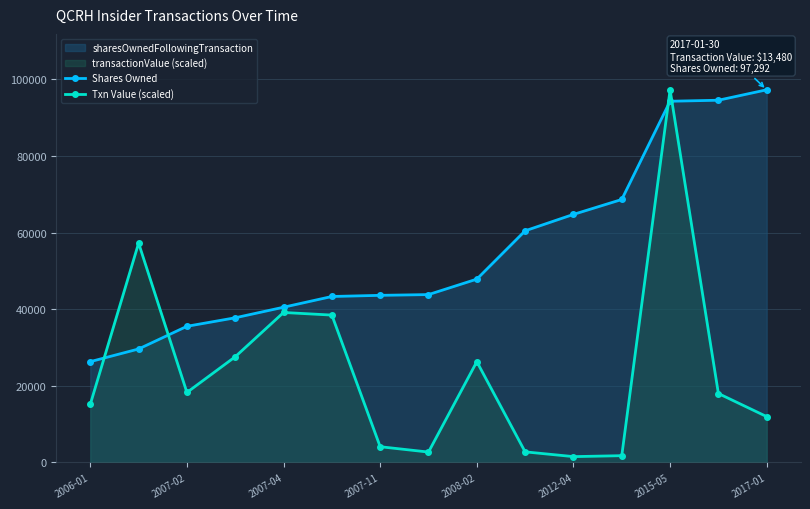

Which series has the largest total across all categories?

Shares Owned